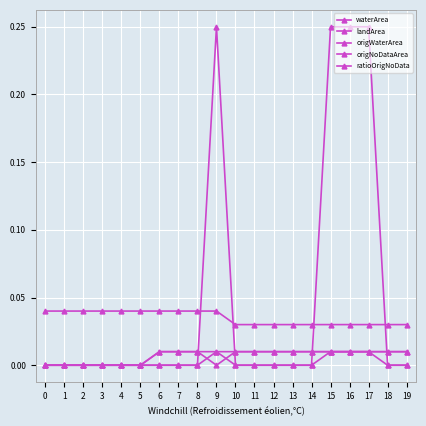

How many series are shown in this chart?

5